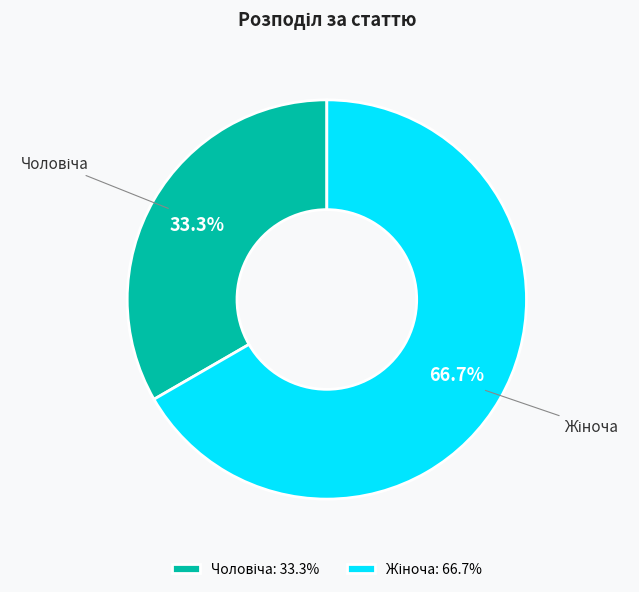

Is there a majority slice in this chart?

Yes